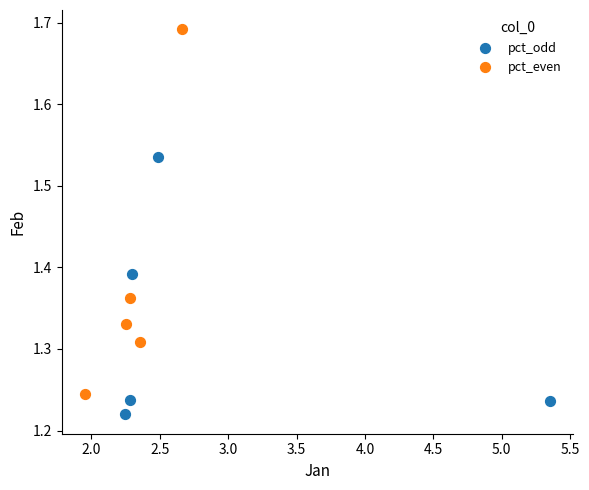

Which series contains the highest Y value?

pct_even